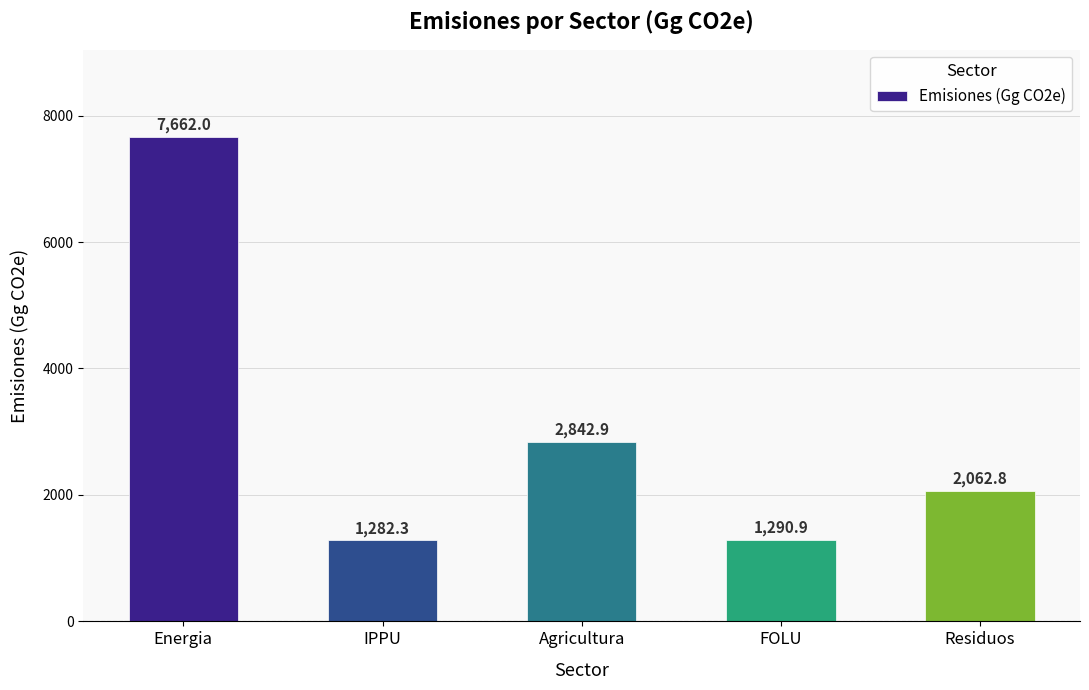

True or false: the data shows 3949.8 at Agricultura.

False